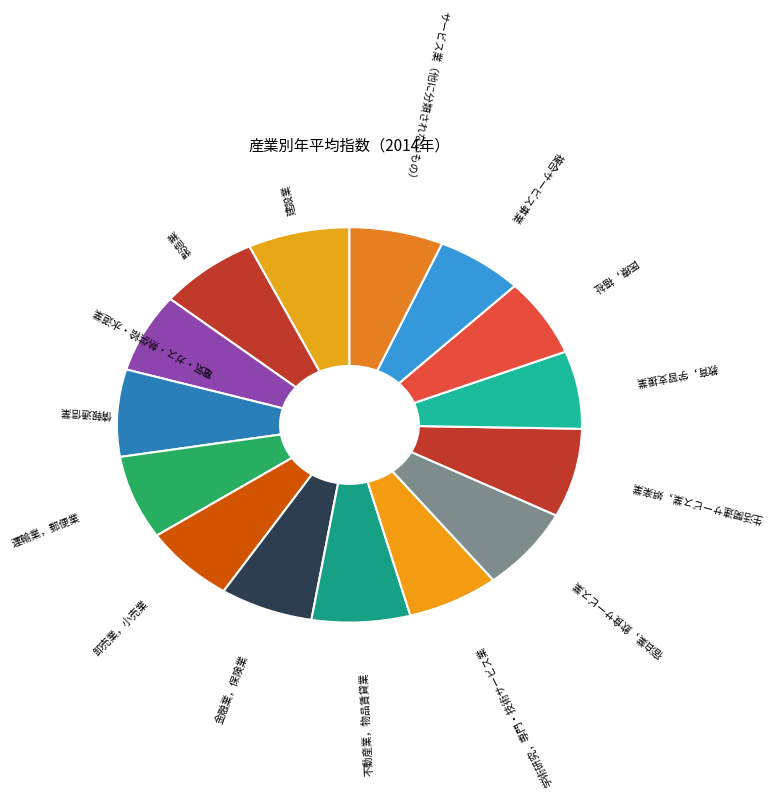

What is the smallest slice in the pie chart?

複合サービス事業